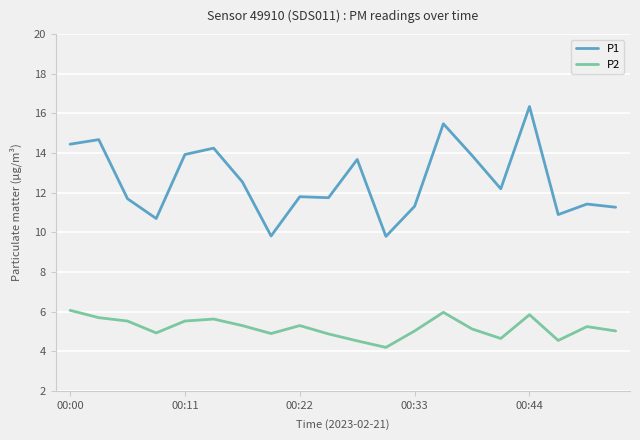

Rank the series by their maximum value, from lowest to highest.

P2, P1